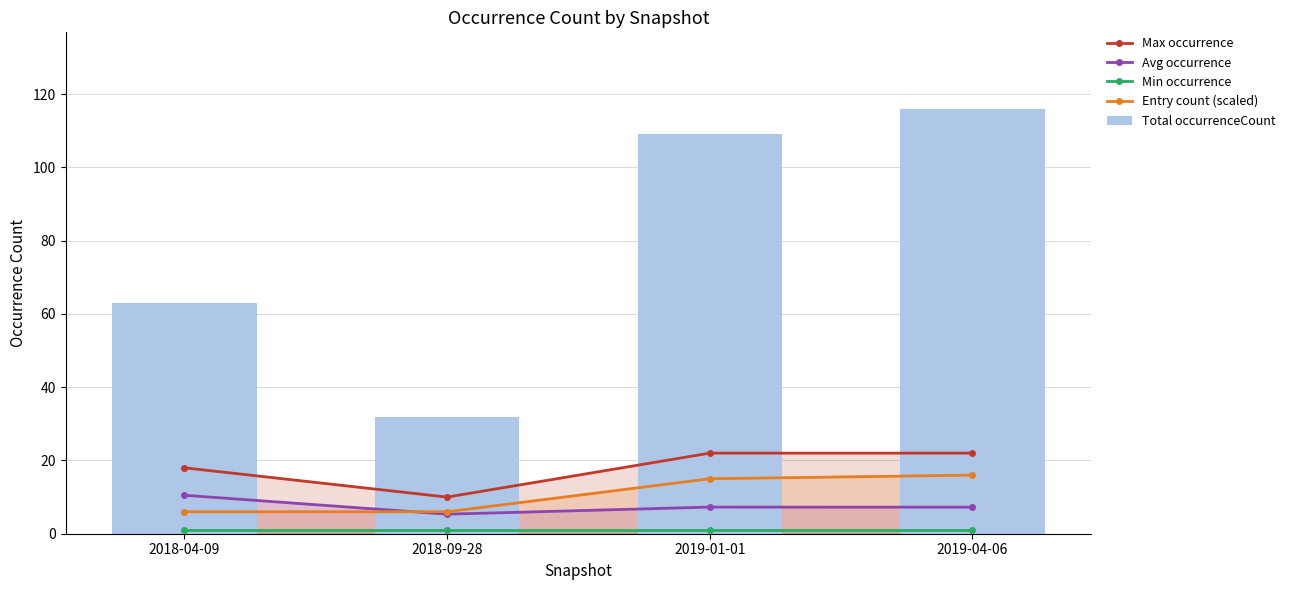

At which category does the chart reach its peak across all series?

2019-04-06